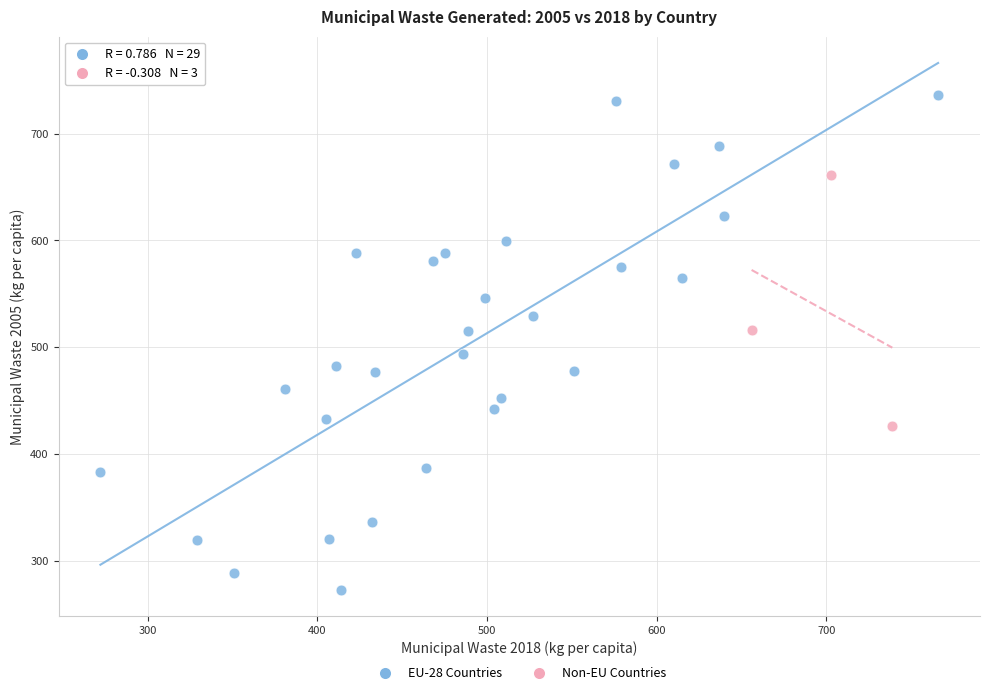

Which series has the widest spread of Y values?

EU-28 Countries